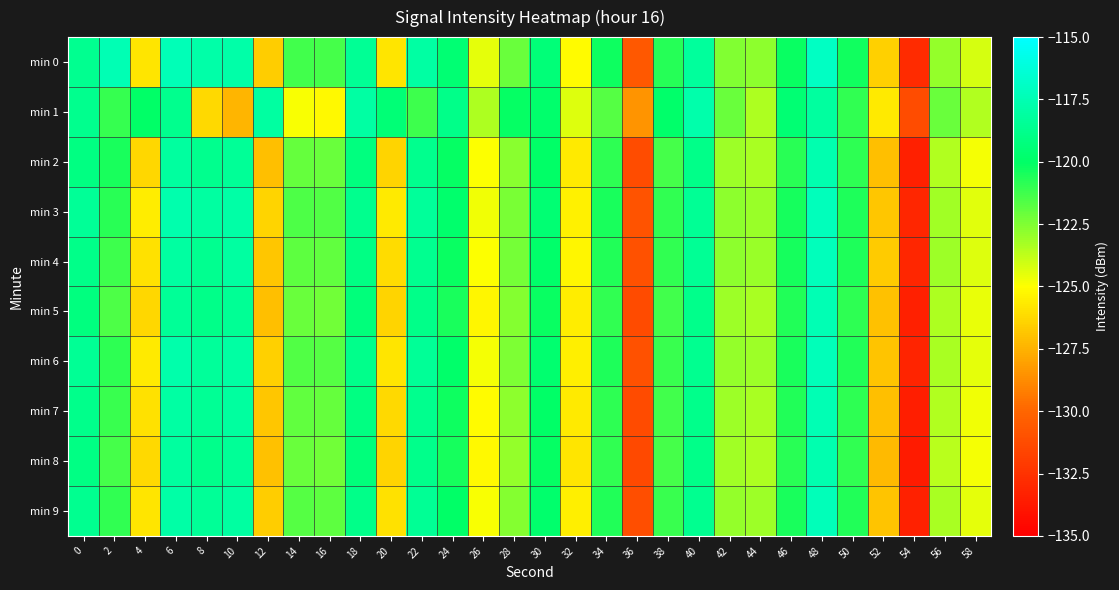

What is the spread (max minus min) of values at 54?

2.4